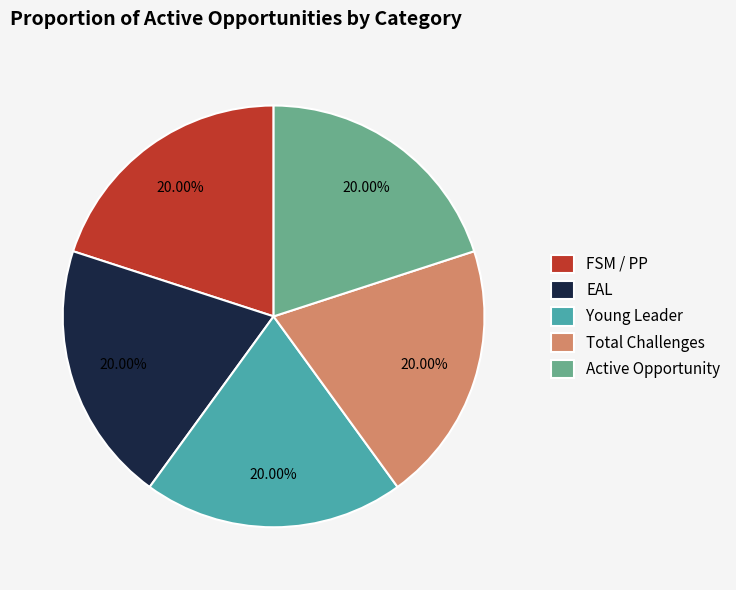

Combined, do Active Opportunity and EAL account for over 50%?

No